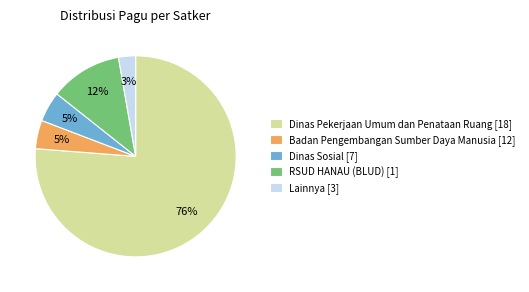

What percentage is the Badan Pengembangan Sumber Daya Manusia [12] slice, to the nearest percent?

5%